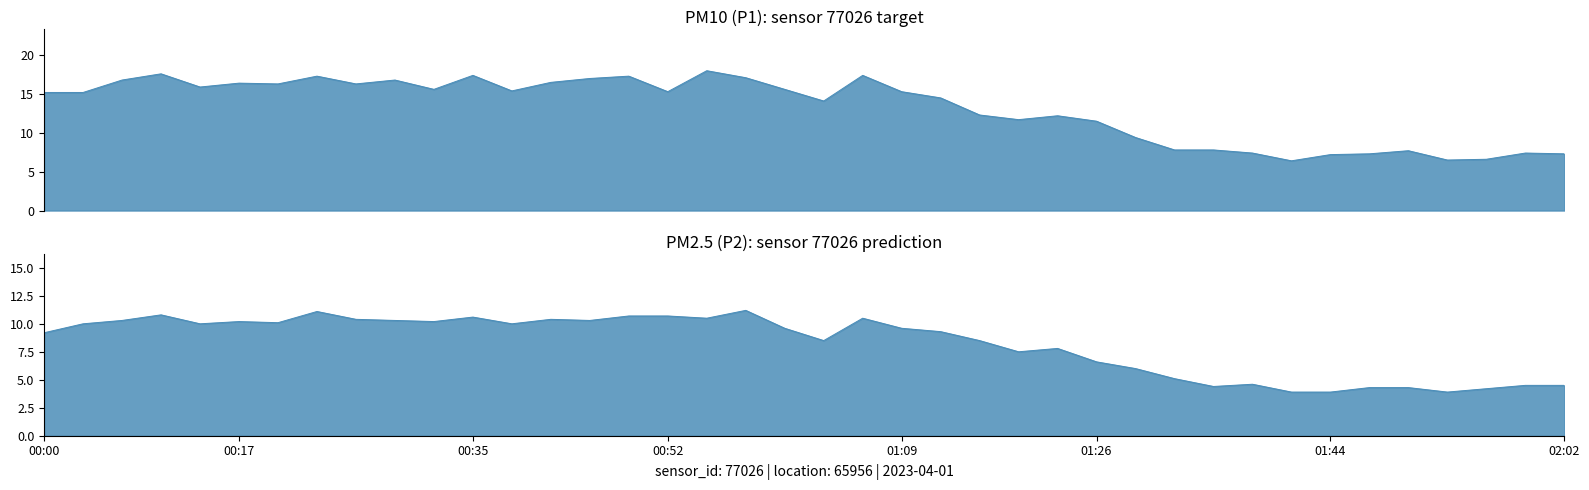

True or false: P1 and P2 cross at least once.

False